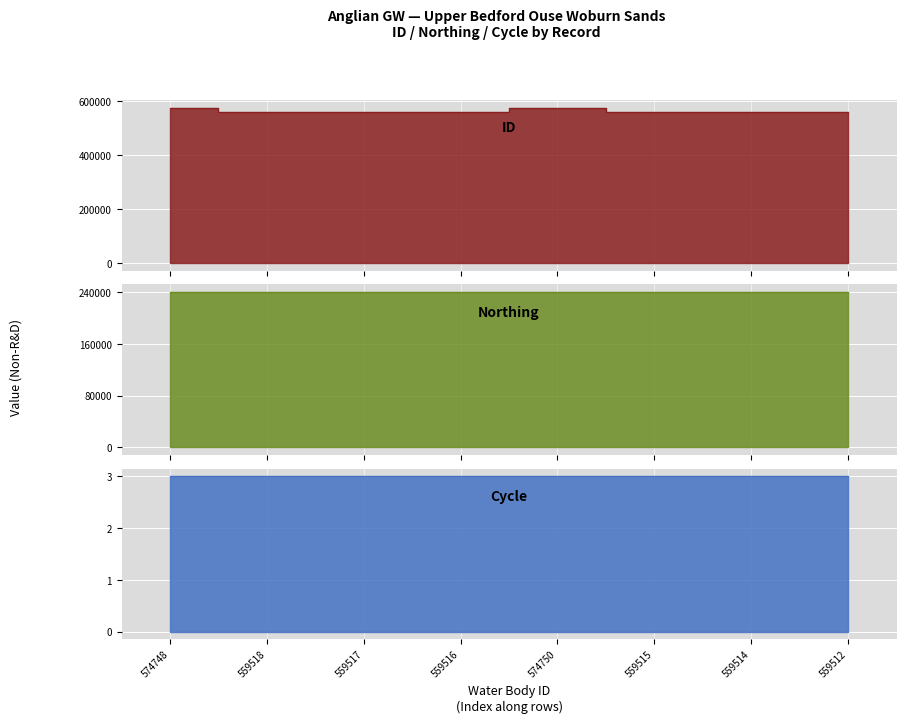

At which label is ID closest to 567131?

559518